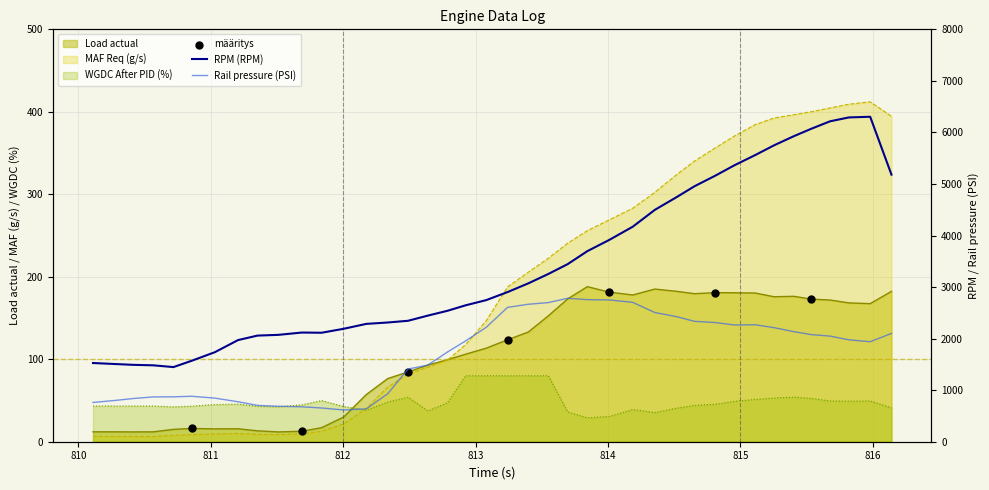

Which series contains the highest Y value?

RPM (RPM)